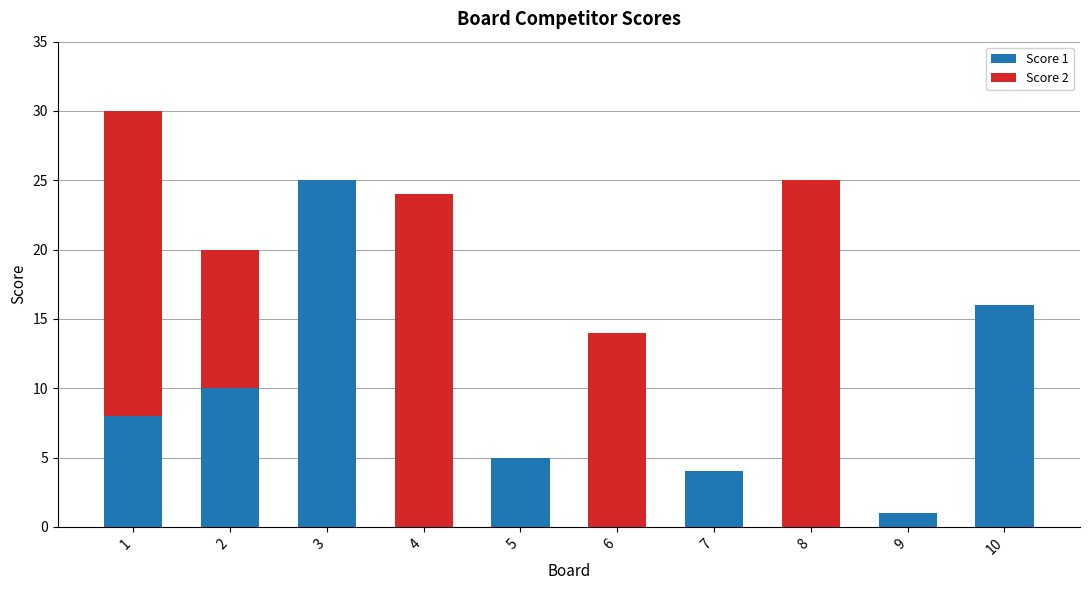

What is the total value across all series at 6?

14